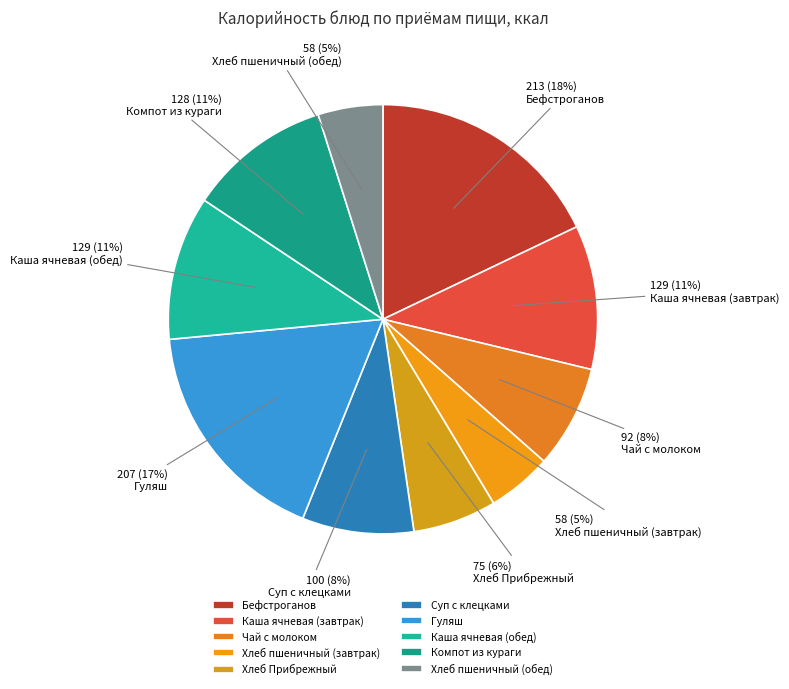

To the nearest percent, what is the average slice percentage?

10%